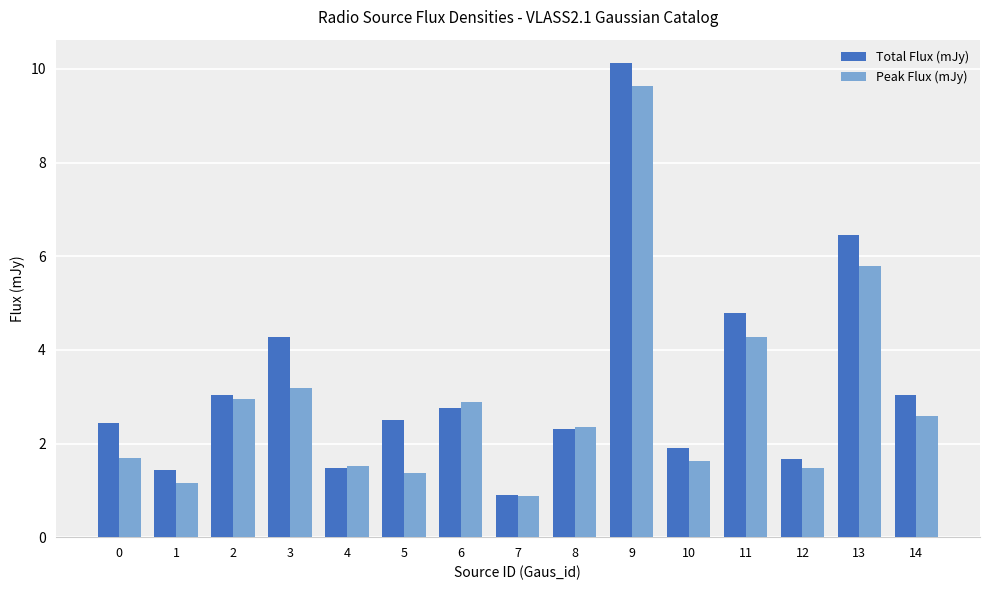

List the series in order of their peak value, lowest first.

Peak Flux (mJy), Total Flux (mJy)